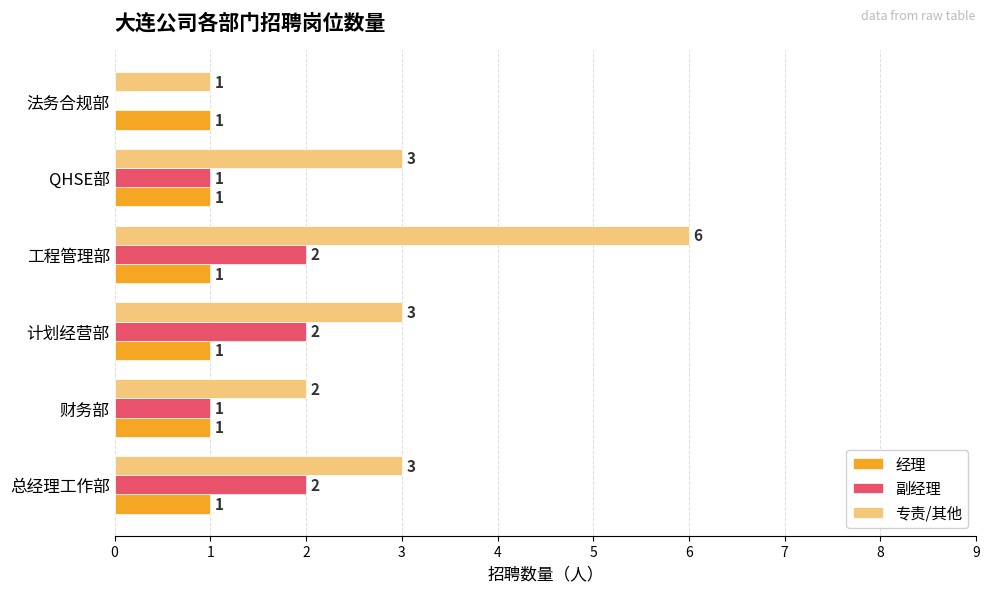

What is the maximum value for 专责/其他?

6